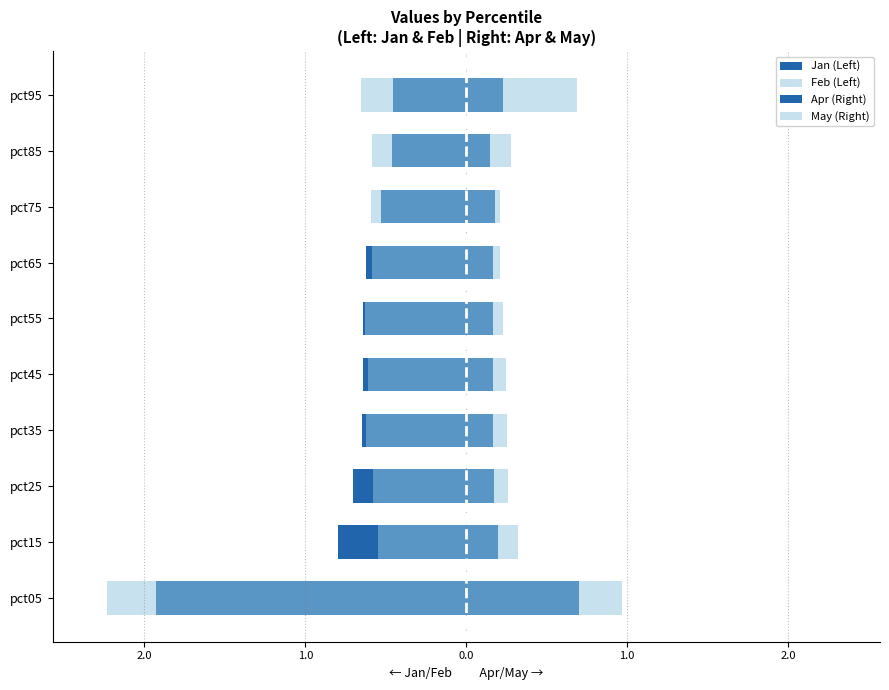

Count the Apr (Right) values in the range 0 to 1.

10